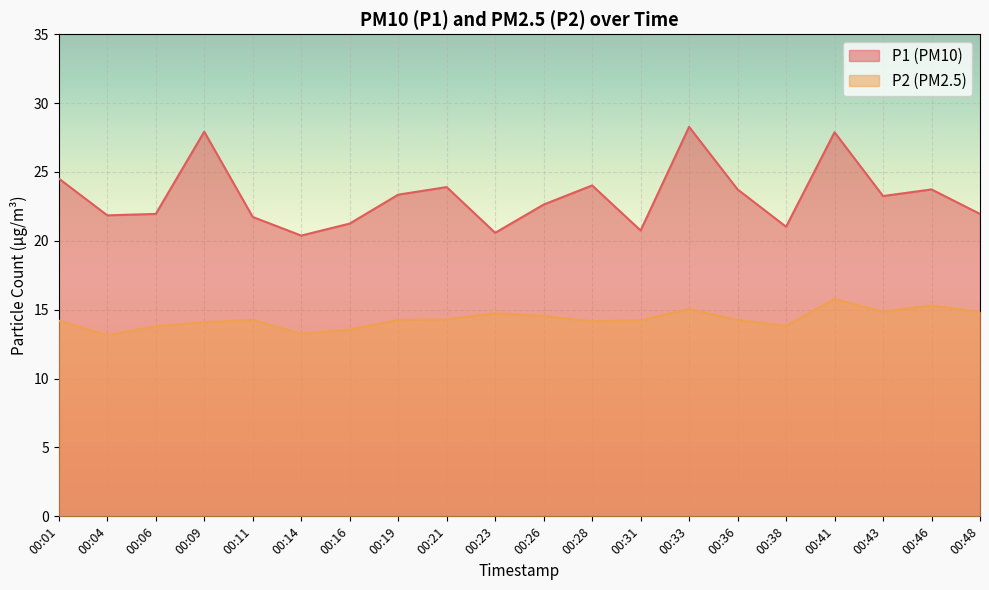

Reading left to right, extract all data points from this chart.

P1: 00:01=24.5	00:04=21.9	00:06=21.9	00:09=27.9	00:11=21.7	00:14=20.4	00:16=21.2	00:19=23.4	00:21=23.9	00:23=20.6	00:26=22.6	00:28=24.0	00:31=20.8	00:33=28.3	00:36=23.7	00:38=21.0	00:41=27.9	00:43=23.2	00:46=23.7	00:48=21.9
P2: 00:01=14.2	00:04=13.2	00:06=13.8	00:09=14.1	00:11=14.2	00:14=13.2	00:16=13.6	00:19=14.2	00:21=14.3	00:23=14.8	00:26=14.6	00:28=14.2	00:31=14.2	00:33=15.1	00:36=14.2	00:38=13.8	00:41=15.8	00:43=14.8	00:46=15.3	00:48=14.8